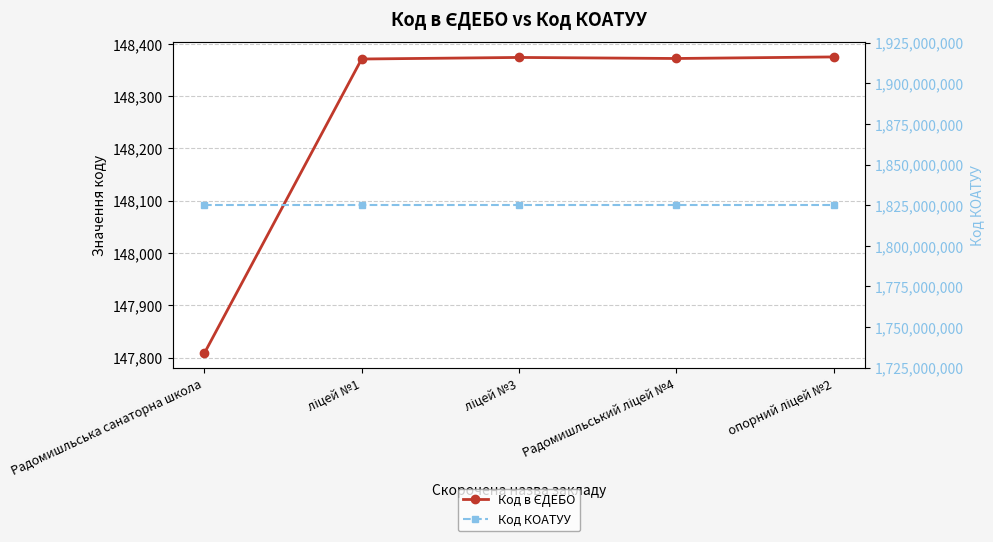

At опорний ліцей №2, list the series in order from smallest to largest.

Код в ЄДЕБО, Код КОАТУУ